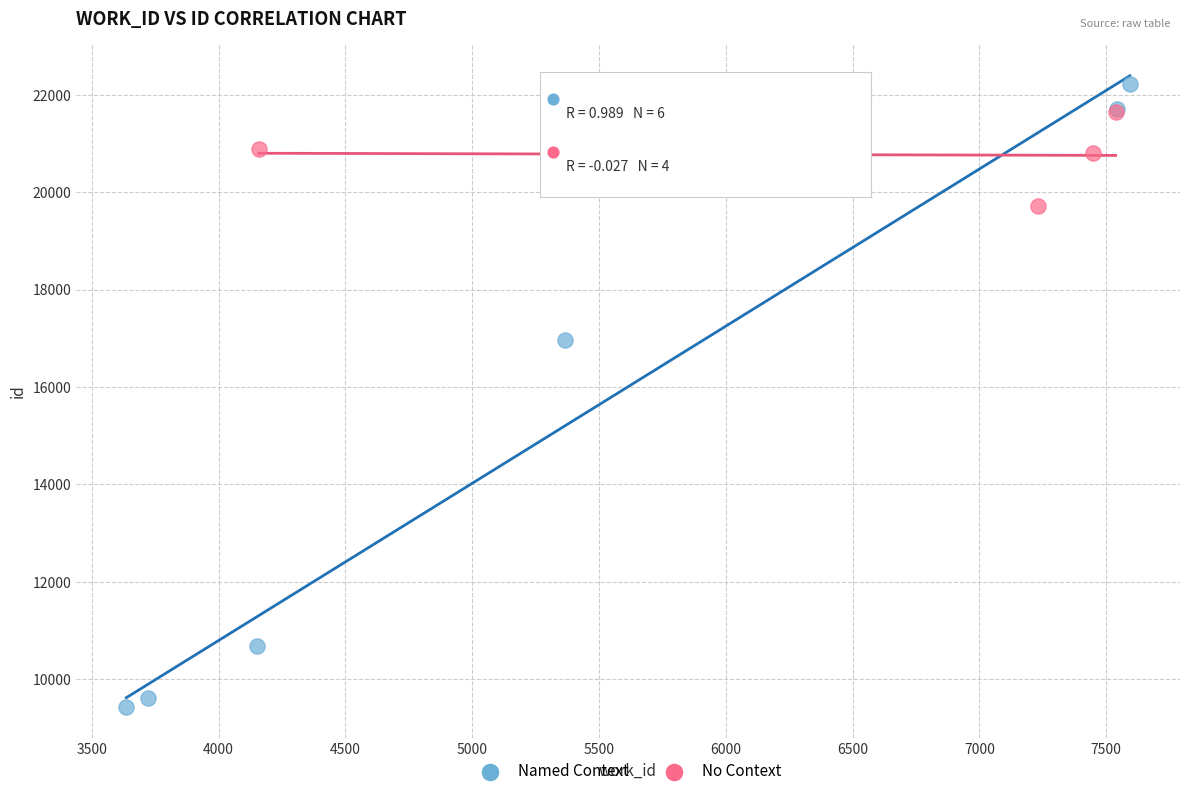

Which series reaches the maximum Y coordinate?

Named Context